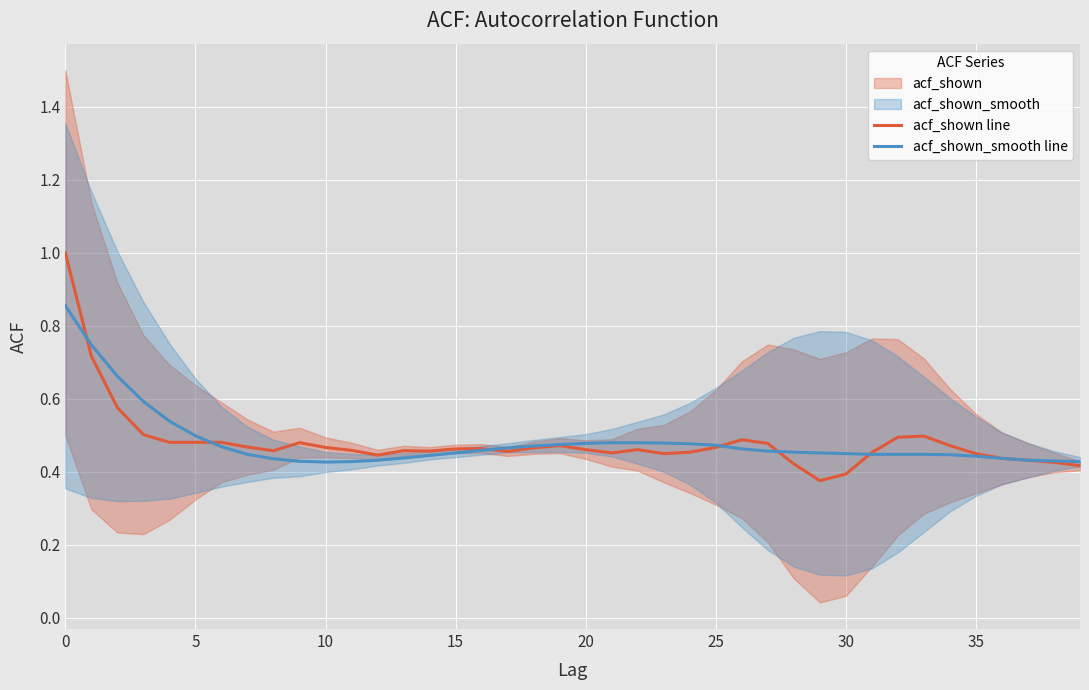

Reading right to left, what are all the values shown in this chart?

acf_shown line: 0.4	0.4	0.4	0.4	0.5	0.5	0.5	0.5	0.5	0.4	0.4	0.4	0.5	0.5	0.5	0.5	0.5	0.5	0.5	0.5	0.5	0.5	0.5	0.5	0.5	0.5	0.5	0.4	0.5	0.5	0.5	0.5	0.5	0.5	0.5	0.5	0.5	0.6	0.7	1.0
acf_shown_smooth line: 0.4	0.4	0.4	0.4	0.4	0.4	0.4	0.4	0.4	0.5	0.5	0.5	0.5	0.5	0.5	0.5	0.5	0.5	0.5	0.5	0.5	0.5	0.5	0.5	0.5	0.4	0.4	0.4	0.4	0.4	0.4	0.4	0.4	0.5	0.5	0.5	0.6	0.7	0.7	0.9